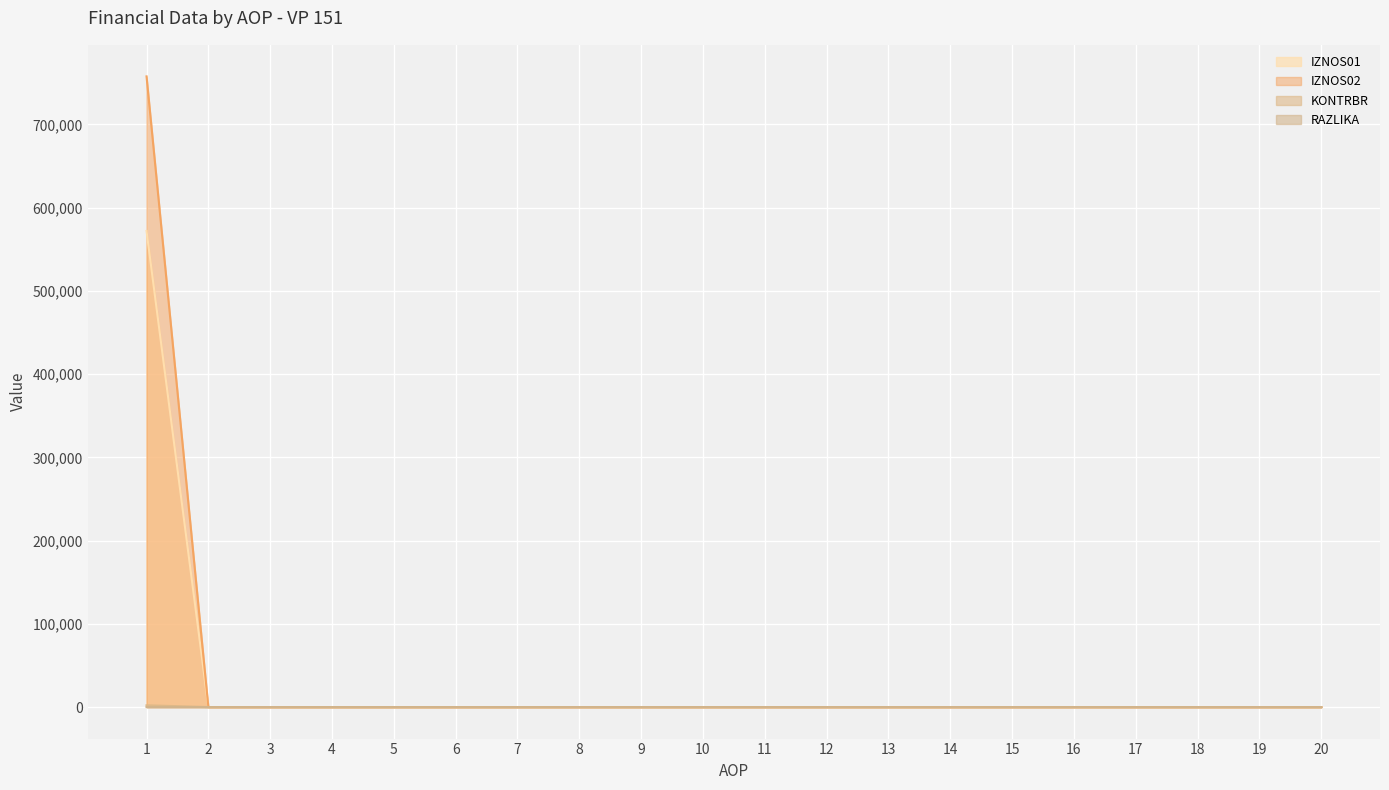

True or false: the data shows -451909.1 at 7.

False